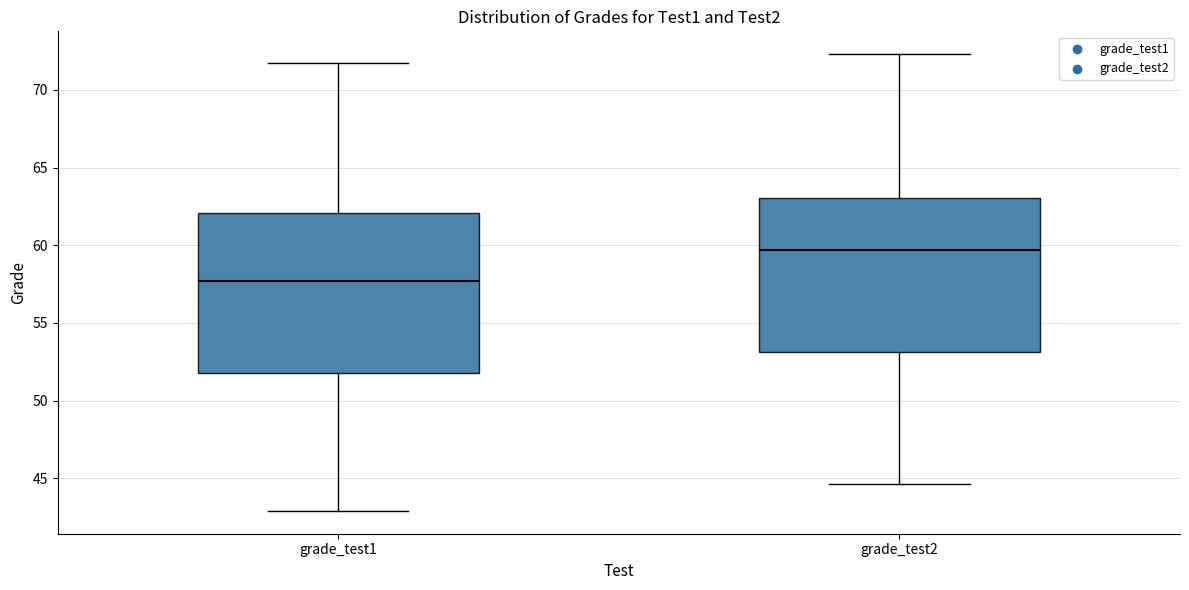

Which box's median line is the highest?

grade_test2